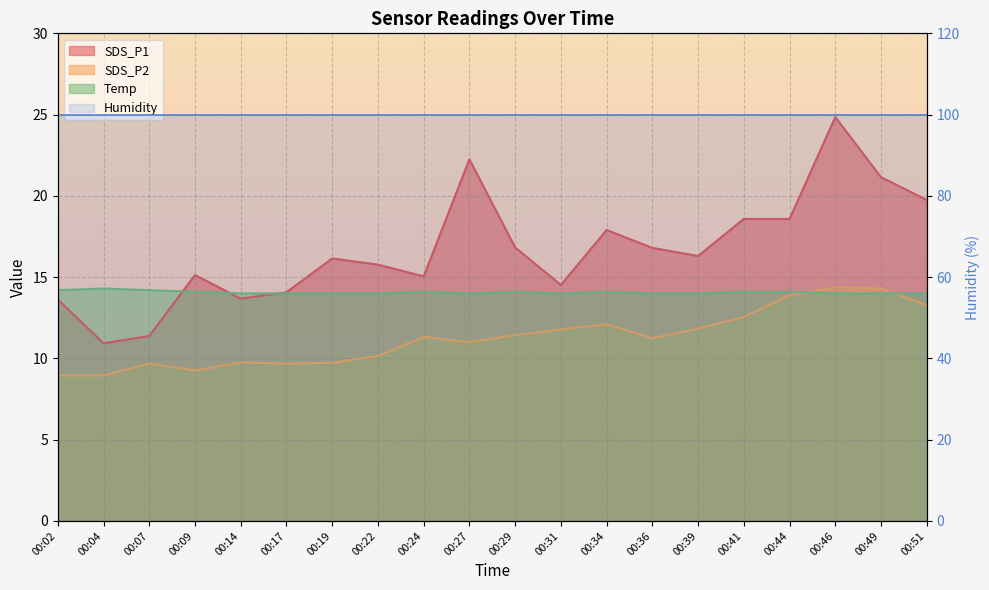

The SDS_P2 series shows 11.0 at 00:27. True or false?

True